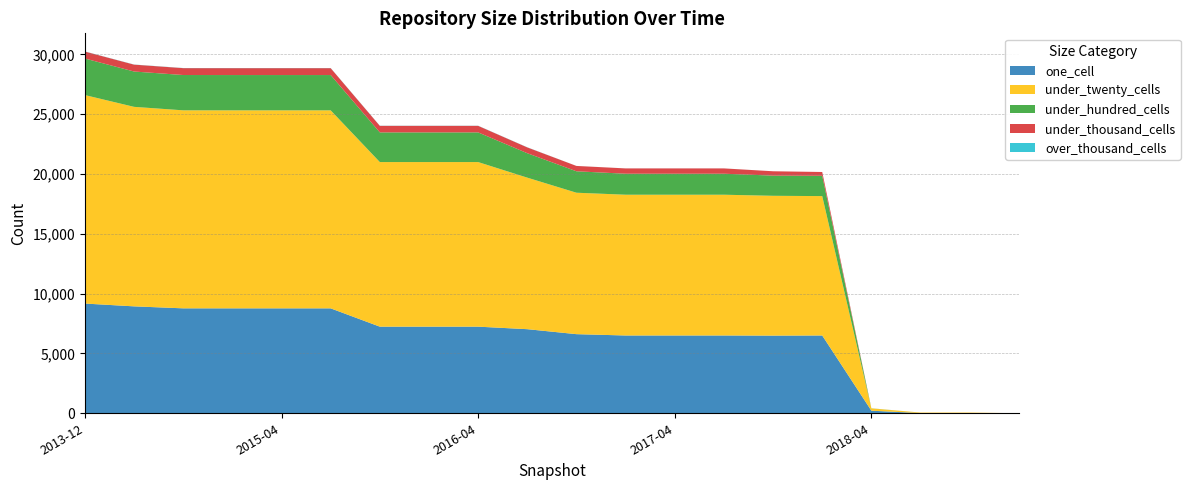

Reading left to right, extract all data points from this chart.

one_cell: 2013-12-20=9174	2014-03-28=8940	2014-09-08=8774	2015-01-19=8773	2015-04-09=8773	2015-07-03=8773	2015-10-01=7242	2016-01-04=7242	2016-04-05=7242	2016-07-04=7031	2016-10-07=6615	2016-12-27=6504	2017-04-12=6504	2017-07-24=6504	2017-10-12=6493	2017-12-22=6504	2018-04-09=216	2018-07-11=17	2018-09-28=17	2019-01-01=5
under_twenty_cells: 2013-12-20=17432	2014-03-28=16681	2014-09-08=16556	2015-01-19=16556	2015-04-09=16556	2015-07-03=16556	2015-10-01=13762	2016-01-04=13762	2016-04-05=13762	2016-07-04=12670	2016-10-07=11826	2016-12-27=11770	2017-04-12=11770	2017-07-24=11770	2017-10-12=11691	2017-12-22=11655	2018-04-09=192	2018-07-11=42	2018-09-28=42	2019-01-01=1
under_hundred_cells: 2013-12-20=3056	2014-03-28=2954	2014-09-08=2952	2015-01-19=2951	2015-04-09=2951	2015-07-03=2951	2015-10-01=2481	2016-01-04=2481	2016-04-05=2481	2016-07-04=2043	2016-10-07=1792	2016-12-27=1756	2017-04-12=1756	2017-07-24=1756	2017-10-12=1686	2017-12-22=1698	2018-04-09=9	2018-07-11=0	2018-09-28=0	2019-01-01=0
under_thousand_cells: 2013-12-20=582	2014-03-28=576	2014-09-08=576	2015-01-19=576	2015-04-09=576	2015-07-03=576	2015-10-01=548	2016-01-04=548	2016-04-05=548	2016-07-04=486	2016-10-07=447	2016-12-27=444	2017-04-12=444	2017-07-24=444	2017-10-12=365	2017-12-22=317	2018-04-09=0	2018-07-11=0	2018-09-28=0	2019-01-01=0
over_thousand_cells: 2013-12-20=11	2014-03-28=10	2014-09-08=10	2015-01-19=10	2015-04-09=10	2015-07-03=10	2015-10-01=10	2016-01-04=10	2016-04-05=10	2016-07-04=10	2016-10-07=2	2016-12-27=2	2017-04-12=2	2017-07-24=2	2017-10-12=0	2017-12-22=0	2018-04-09=0	2018-07-11=0	2018-09-28=0	2019-01-01=0